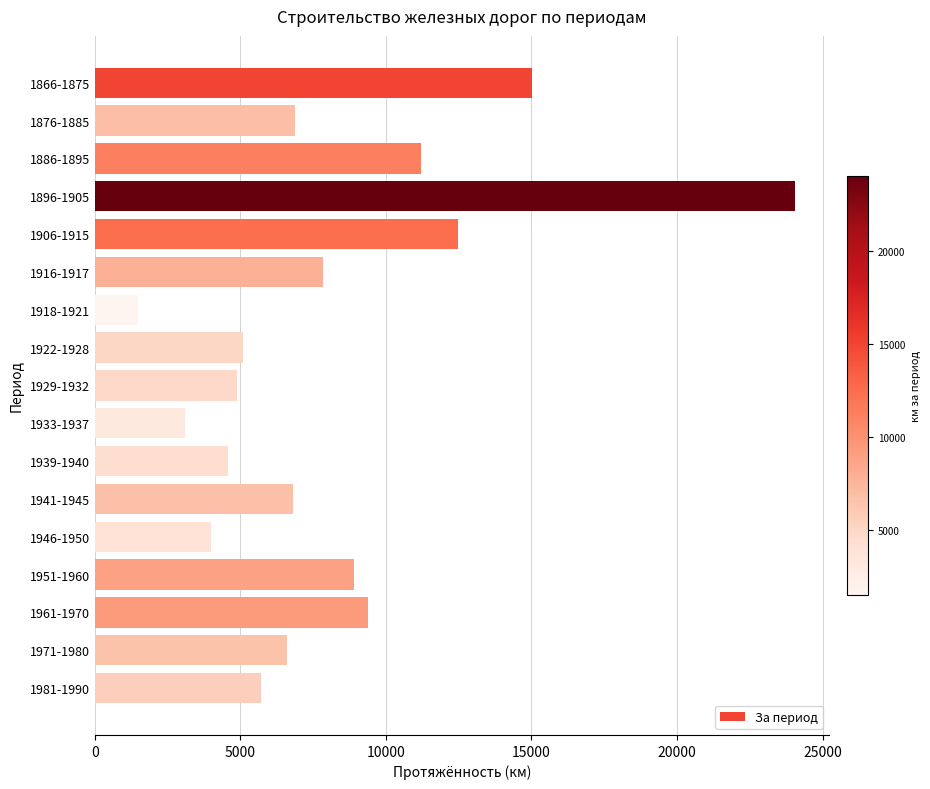

Which category has the highest value across all series?

1896-1905